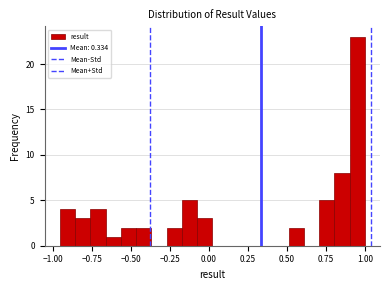

Read against the x-axis, roughly where is the centre of the tallest bar?

0.95